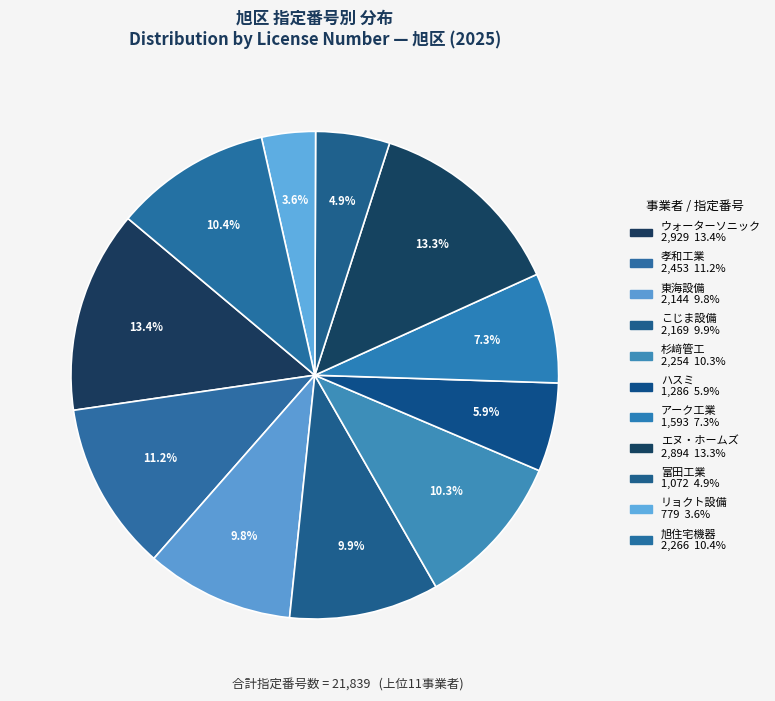

How many segments does this pie chart have?

11